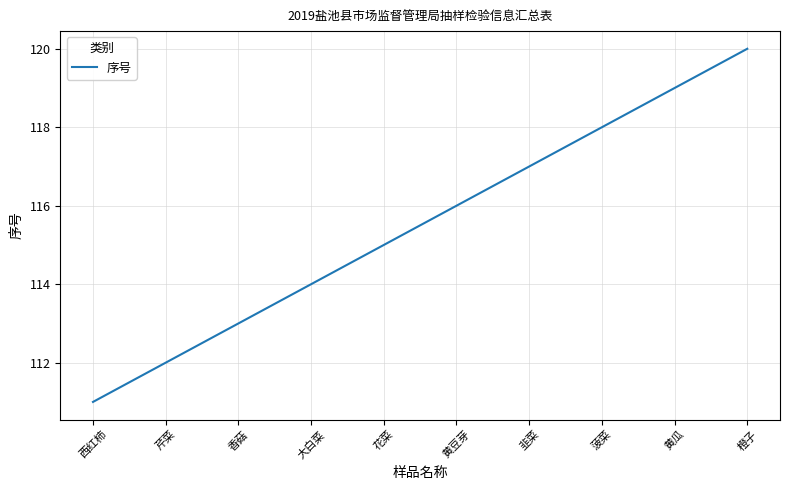

What is the average value?

116